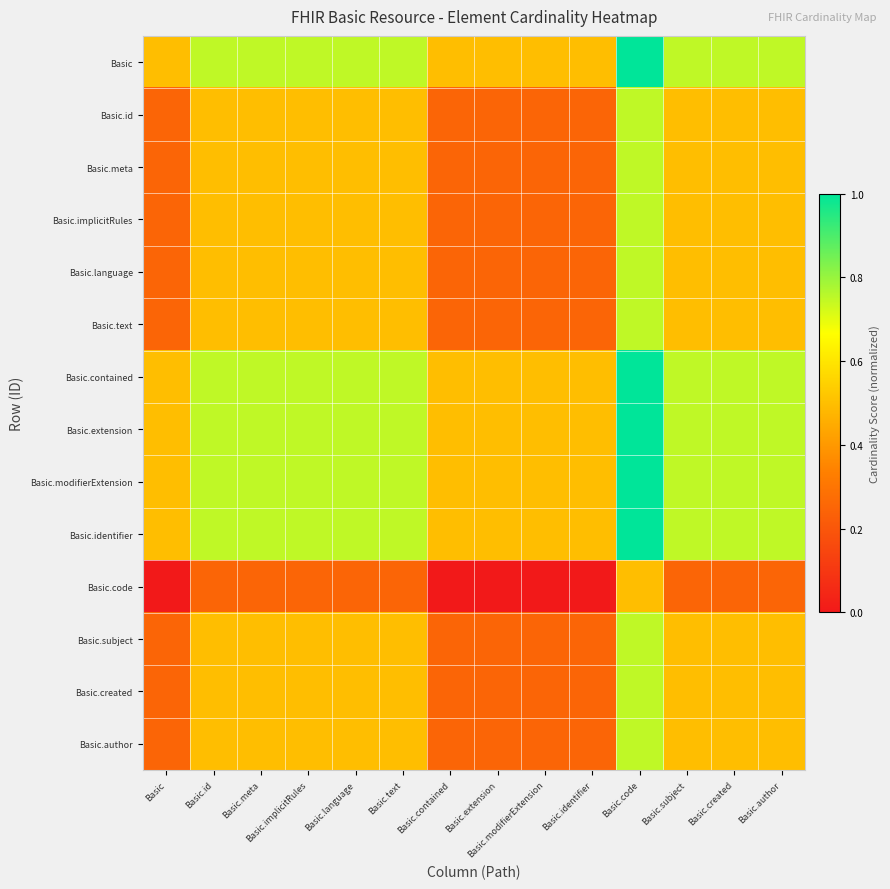

Reading right to left, transcribe all the data shown in this chart.

Basic: Basic.author=0.7	Basic.created=0.7	Basic.subject=0.7	Basic.code=1.0	Basic.identifier=0.5	Basic.modifierExtension=0.5	Basic.extension=0.5	Basic.contained=0.5	Basic.text=0.7	Basic.language=0.7	Basic.implicitRules=0.7	Basic.meta=0.7	Basic.id=0.7	Basic=0.5
Basic.id: Basic.author=0.5	Basic.created=0.5	Basic.subject=0.5	Basic.code=0.7	Basic.identifier=0.2	Basic.modifierExtension=0.2	Basic.extension=0.2	Basic.contained=0.2	Basic.text=0.5	Basic.language=0.5	Basic.implicitRules=0.5	Basic.meta=0.5	Basic.id=0.5	Basic=0.2
Basic.meta: Basic.author=0.5	Basic.created=0.5	Basic.subject=0.5	Basic.code=0.7	Basic.identifier=0.2	Basic.modifierExtension=0.2	Basic.extension=0.2	Basic.contained=0.2	Basic.text=0.5	Basic.language=0.5	Basic.implicitRules=0.5	Basic.meta=0.5	Basic.id=0.5	Basic=0.2
Basic.implicitRules: Basic.author=0.5	Basic.created=0.5	Basic.subject=0.5	Basic.code=0.7	Basic.identifier=0.2	Basic.modifierExtension=0.2	Basic.extension=0.2	Basic.contained=0.2	Basic.text=0.5	Basic.language=0.5	Basic.implicitRules=0.5	Basic.meta=0.5	Basic.id=0.5	Basic=0.2
Basic.language: Basic.author=0.5	Basic.created=0.5	Basic.subject=0.5	Basic.code=0.7	Basic.identifier=0.2	Basic.modifierExtension=0.2	Basic.extension=0.2	Basic.contained=0.2	Basic.text=0.5	Basic.language=0.5	Basic.implicitRules=0.5	Basic.meta=0.5	Basic.id=0.5	Basic=0.2
Basic.text: Basic.author=0.5	Basic.created=0.5	Basic.subject=0.5	Basic.code=0.7	Basic.identifier=0.2	Basic.modifierExtension=0.2	Basic.extension=0.2	Basic.contained=0.2	Basic.text=0.5	Basic.language=0.5	Basic.implicitRules=0.5	Basic.meta=0.5	Basic.id=0.5	Basic=0.2
Basic.contained: Basic.author=0.7	Basic.created=0.7	Basic.subject=0.7	Basic.code=1.0	Basic.identifier=0.5	Basic.modifierExtension=0.5	Basic.extension=0.5	Basic.contained=0.5	Basic.text=0.7	Basic.language=0.7	Basic.implicitRules=0.7	Basic.meta=0.7	Basic.id=0.7	Basic=0.5
Basic.extension: Basic.author=0.7	Basic.created=0.7	Basic.subject=0.7	Basic.code=1.0	Basic.identifier=0.5	Basic.modifierExtension=0.5	Basic.extension=0.5	Basic.contained=0.5	Basic.text=0.7	Basic.language=0.7	Basic.implicitRules=0.7	Basic.meta=0.7	Basic.id=0.7	Basic=0.5
Basic.modifierExtension: Basic.author=0.7	Basic.created=0.7	Basic.subject=0.7	Basic.code=1.0	Basic.identifier=0.5	Basic.modifierExtension=0.5	Basic.extension=0.5	Basic.contained=0.5	Basic.text=0.7	Basic.language=0.7	Basic.implicitRules=0.7	Basic.meta=0.7	Basic.id=0.7	Basic=0.5
Basic.identifier: Basic.author=0.7	Basic.created=0.7	Basic.subject=0.7	Basic.code=1.0	Basic.identifier=0.5	Basic.modifierExtension=0.5	Basic.extension=0.5	Basic.contained=0.5	Basic.text=0.7	Basic.language=0.7	Basic.implicitRules=0.7	Basic.meta=0.7	Basic.id=0.7	Basic=0.5
Basic.code: Basic.author=0.2	Basic.created=0.2	Basic.subject=0.2	Basic.code=0.5	Basic.identifier=0.0	Basic.modifierExtension=0.0	Basic.extension=0.0	Basic.contained=0.0	Basic.text=0.2	Basic.language=0.2	Basic.implicitRules=0.2	Basic.meta=0.2	Basic.id=0.2	Basic=0.0
Basic.subject: Basic.author=0.5	Basic.created=0.5	Basic.subject=0.5	Basic.code=0.7	Basic.identifier=0.2	Basic.modifierExtension=0.2	Basic.extension=0.2	Basic.contained=0.2	Basic.text=0.5	Basic.language=0.5	Basic.implicitRules=0.5	Basic.meta=0.5	Basic.id=0.5	Basic=0.2
Basic.created: Basic.author=0.5	Basic.created=0.5	Basic.subject=0.5	Basic.code=0.7	Basic.identifier=0.2	Basic.modifierExtension=0.2	Basic.extension=0.2	Basic.contained=0.2	Basic.text=0.5	Basic.language=0.5	Basic.implicitRules=0.5	Basic.meta=0.5	Basic.id=0.5	Basic=0.2
Basic.author: Basic.author=0.5	Basic.created=0.5	Basic.subject=0.5	Basic.code=0.7	Basic.identifier=0.2	Basic.modifierExtension=0.2	Basic.extension=0.2	Basic.contained=0.2	Basic.text=0.5	Basic.language=0.5	Basic.implicitRules=0.5	Basic.meta=0.5	Basic.id=0.5	Basic=0.2